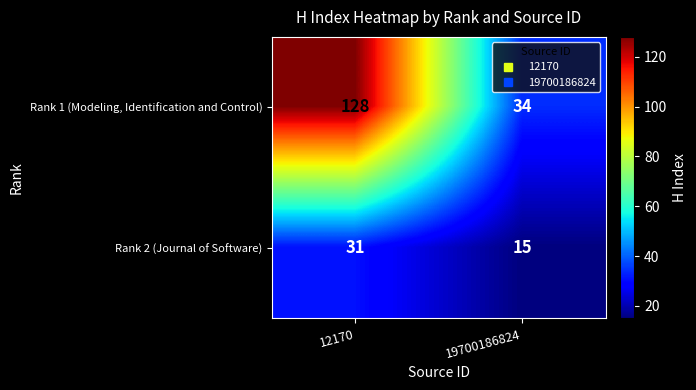

How many series are shown in this chart?

2